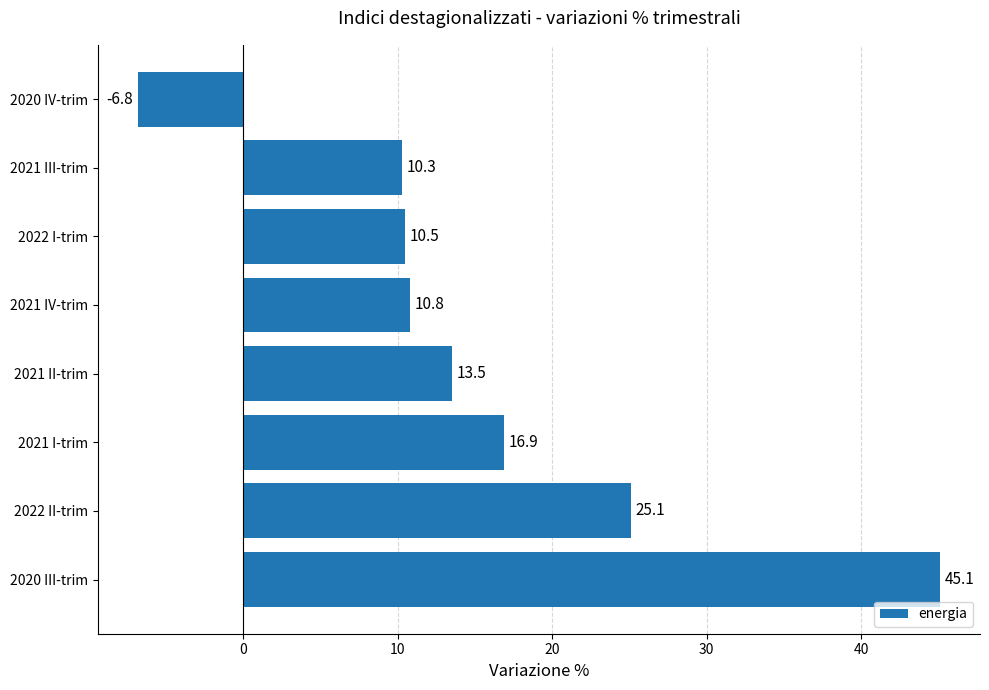

The value at 2021 I-trim is 25.3. True or false?

False